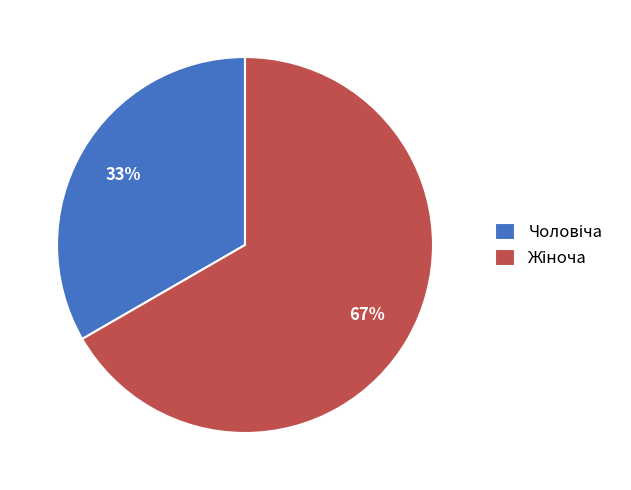

Is there a majority slice in this chart?

Yes